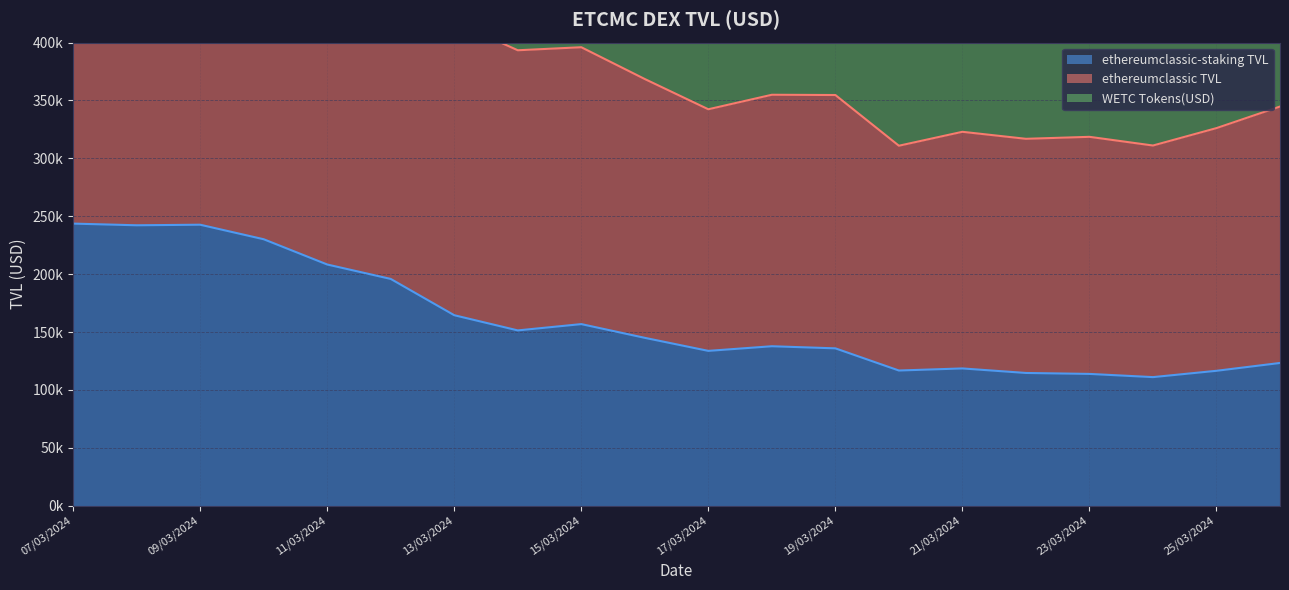

What is the difference between the WETC Tokens(USD) values at 08/03/2024 and 12/03/2024?

125376.3